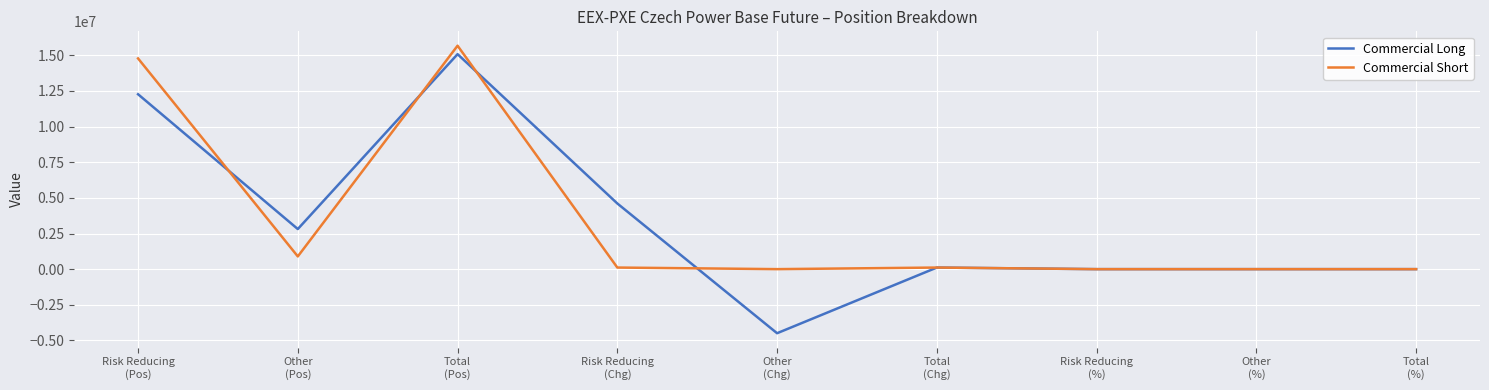

What is the greatest value displayed?

15677407.0